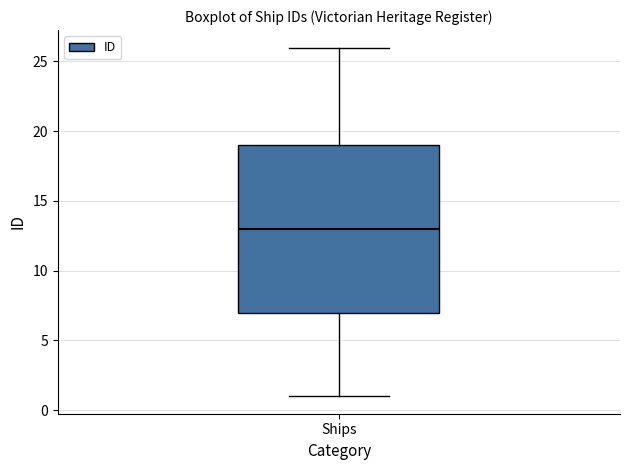

Transcribe this box plot: give where the median line is, the range the box spans, and where the two whiskers end, as read against the y-axis. The values are not printed on the chart, so give them approximately, as read against the axis.

median 13, box 7 to 19, whiskers 1 to 26